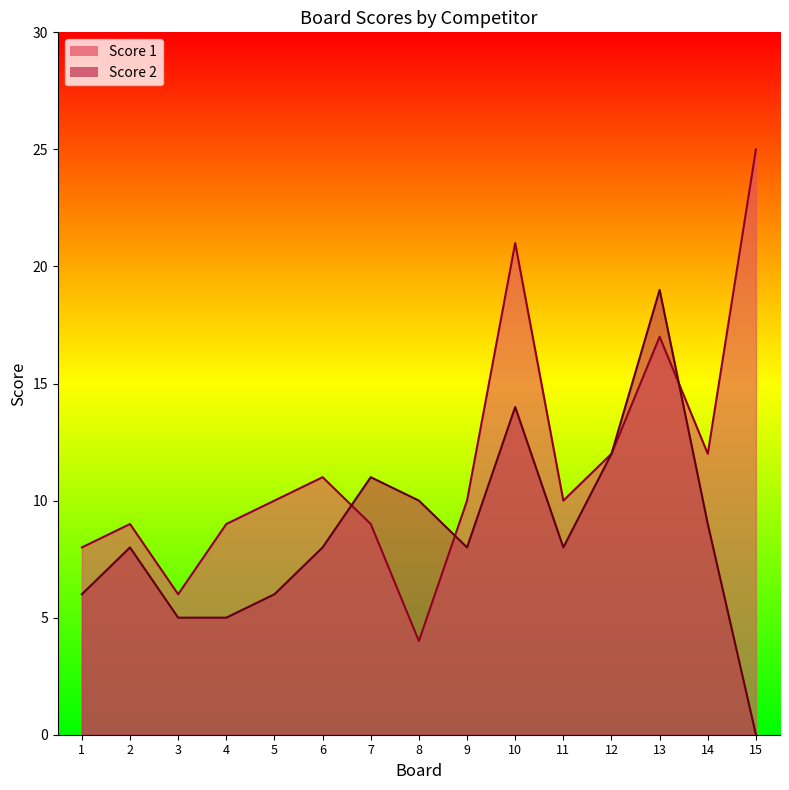

Which series has the widest spread of values?

Score 1